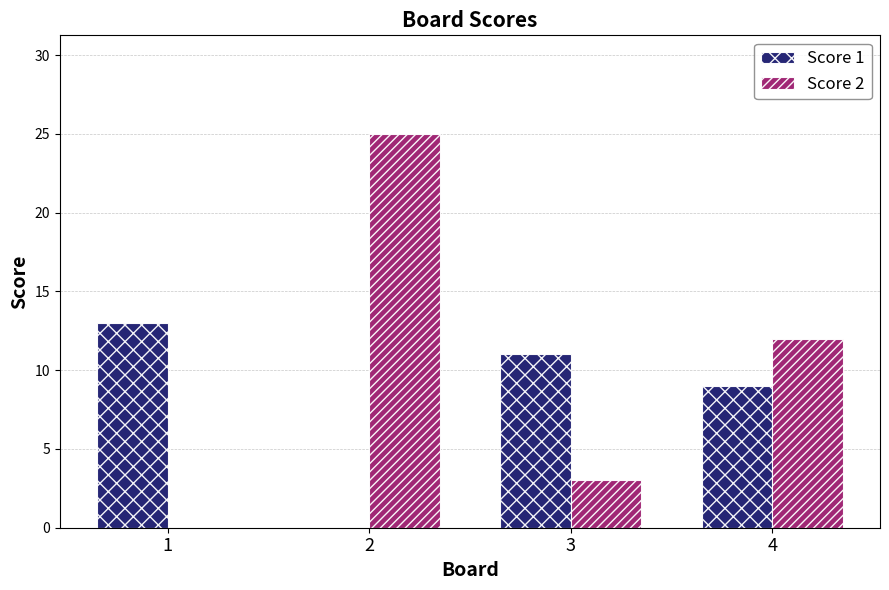

Is it true that Score 2 equals 2 at 3?

False